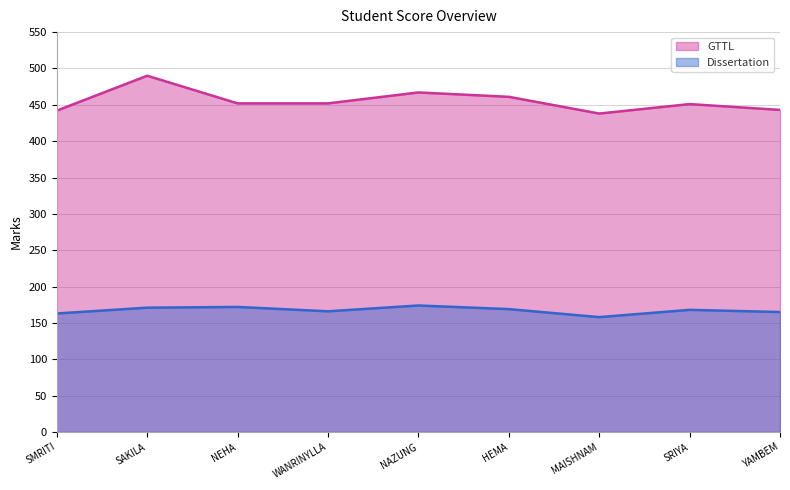

What position from the right is WANRINYLLA?

6